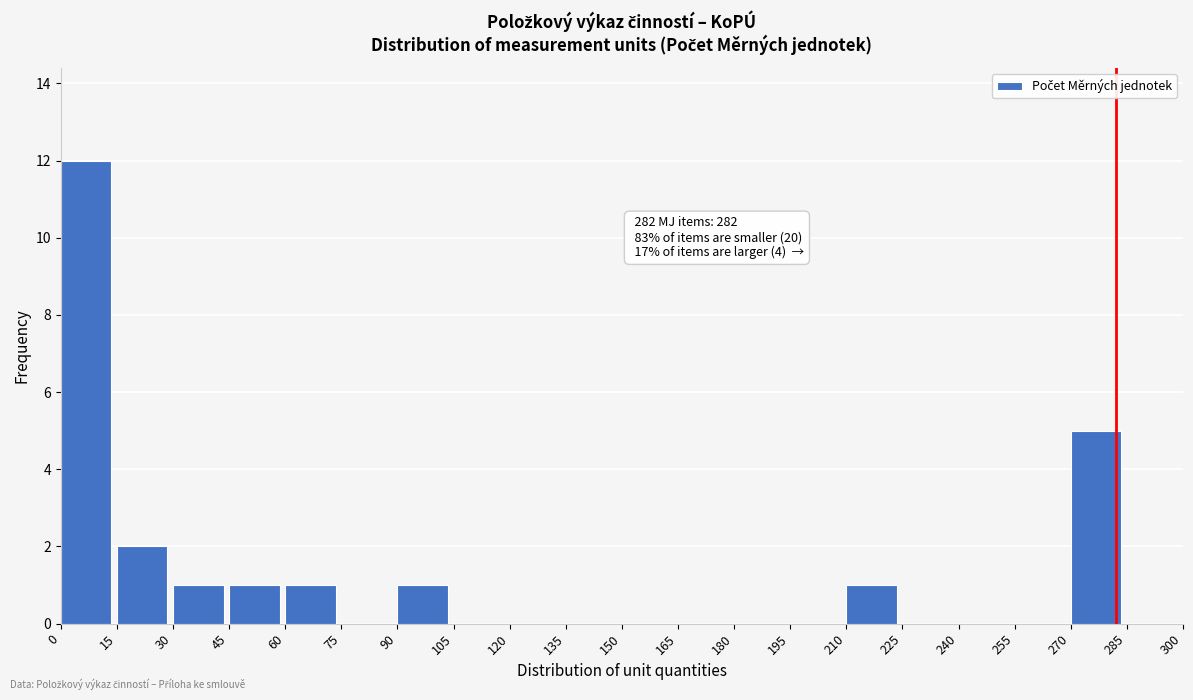

Which range on the x-axis has the tallest bar?

0 to 15